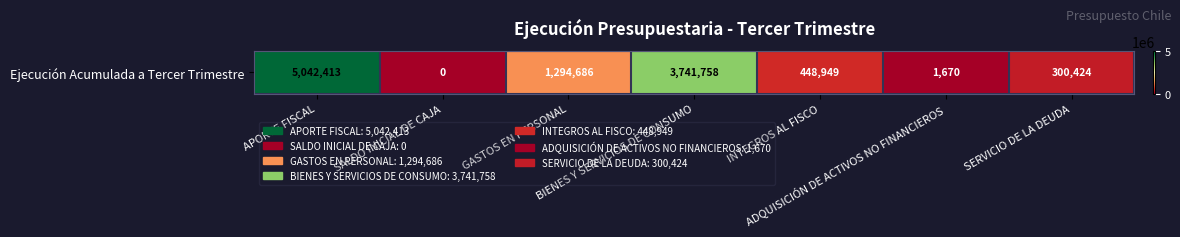

What is the maximum value shown in the chart?

5042413